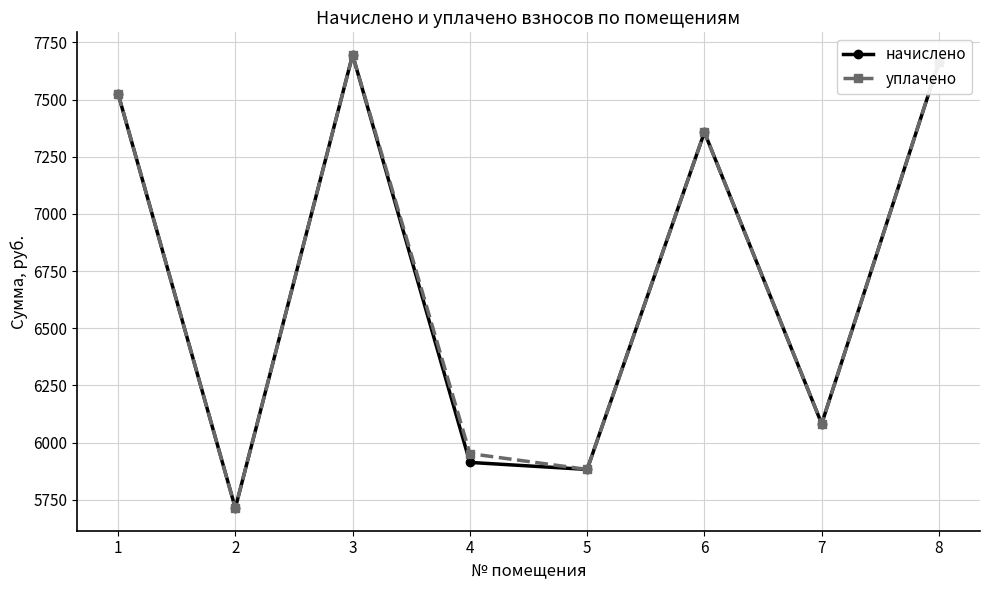

Rank the categories by начислено value from highest to lowest.

3, 8, 1, 6, 7, 4, 5, 2